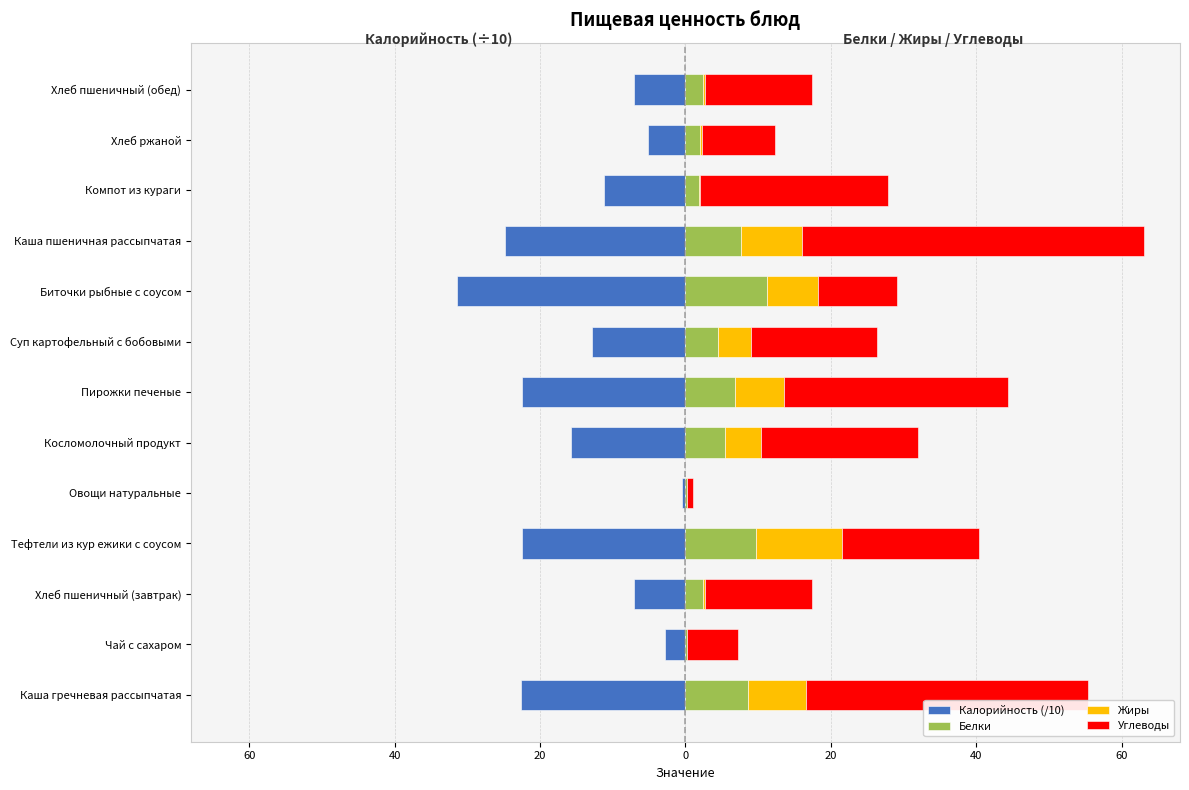

Is the value of Белки at Компот из кураги greater than the value of Углеводы at Каша гречневая рассыпчатая?

No